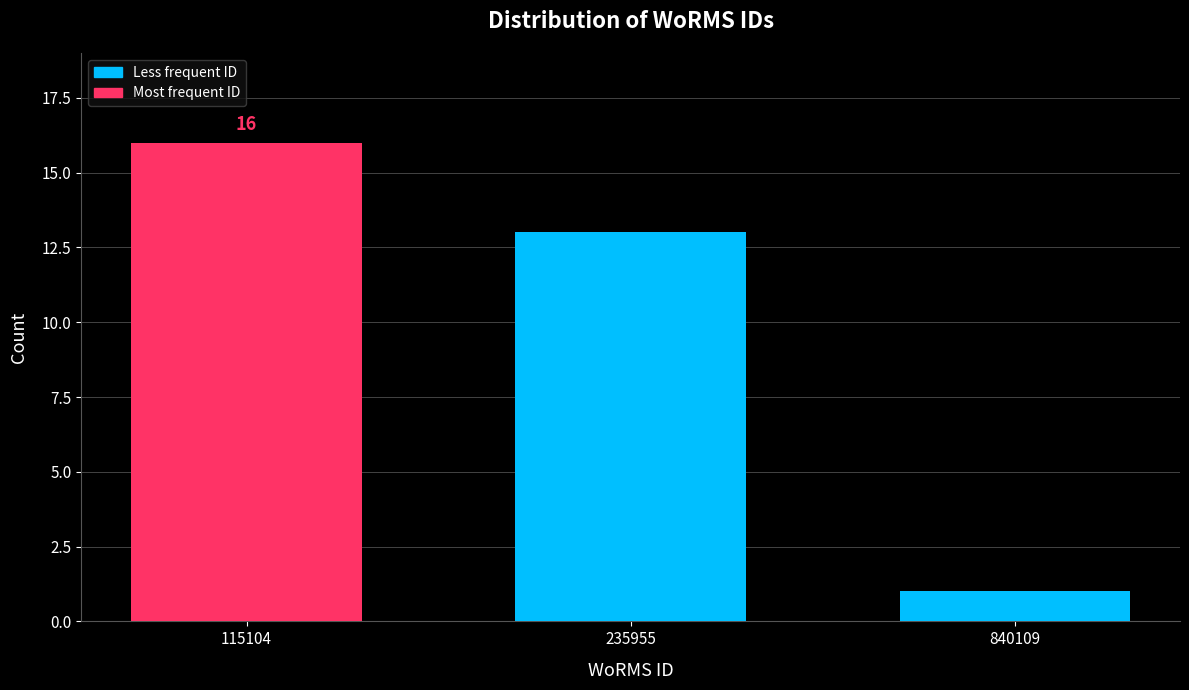

Reading left to right, list all the values displayed in this chart.

115104=16	235955=13	840109=1